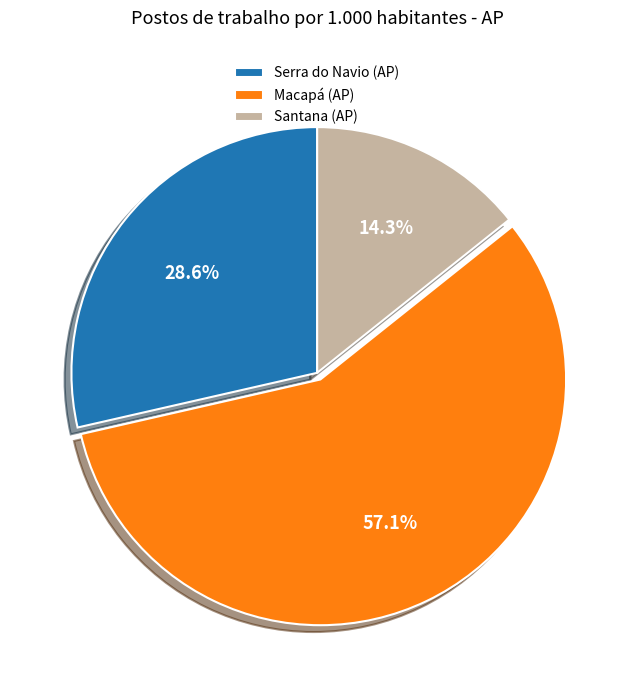

Does any single category account for the majority?

Yes